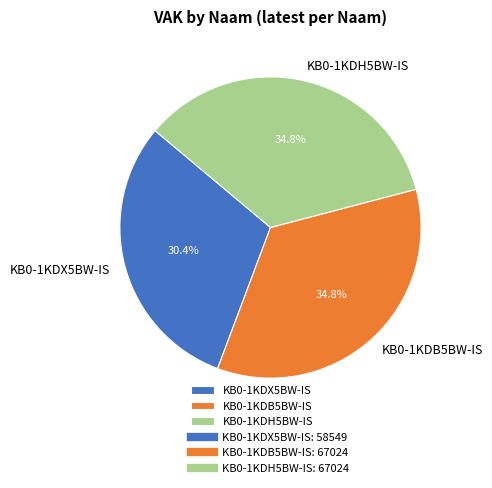

To the nearest percent, what is the combined percentage of KB0-1KDB5BW-IS and KB0-1KDX5BW-IS?

65%